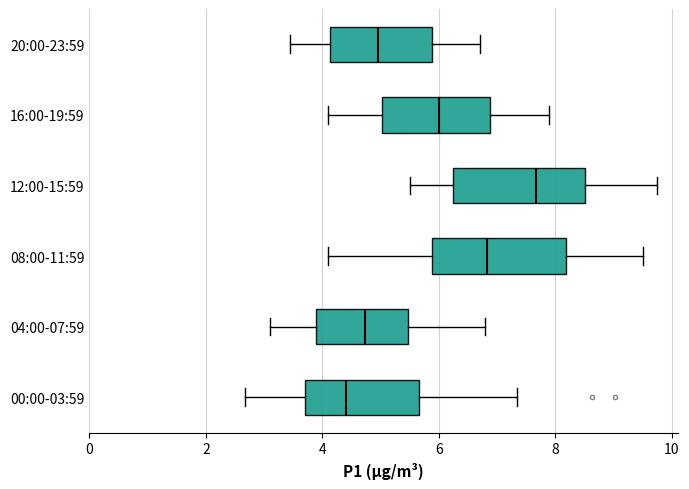

Reading bottom to top, transcribe this box plot: for each box, give where its median line is, the range the box spans, and where its two whiskers end, as read against the x-axis. The values are not printed on the chart, so give them approximately, as read against the axis.

00:00-03:59: median 4.4, box 3.8 to 5.6, whiskers 2.6 to 7.4
04:00-07:59: median 4.8, box 3.8 to 5.4, whiskers 3.2 to 6.8
08:00-11:59: median 6.8, box 5.8 to 8.2, whiskers 4.2 to 9.6
12:00-15:59: median 7.6, box 6.2 to 8.6, whiskers 5.6 to 9.8
16:00-19:59: median 6.0, box 5.0 to 6.8, whiskers 4.2 to 8.0
20:00-23:59: median 5.0, box 4.2 to 5.8, whiskers 3.4 to 6.8